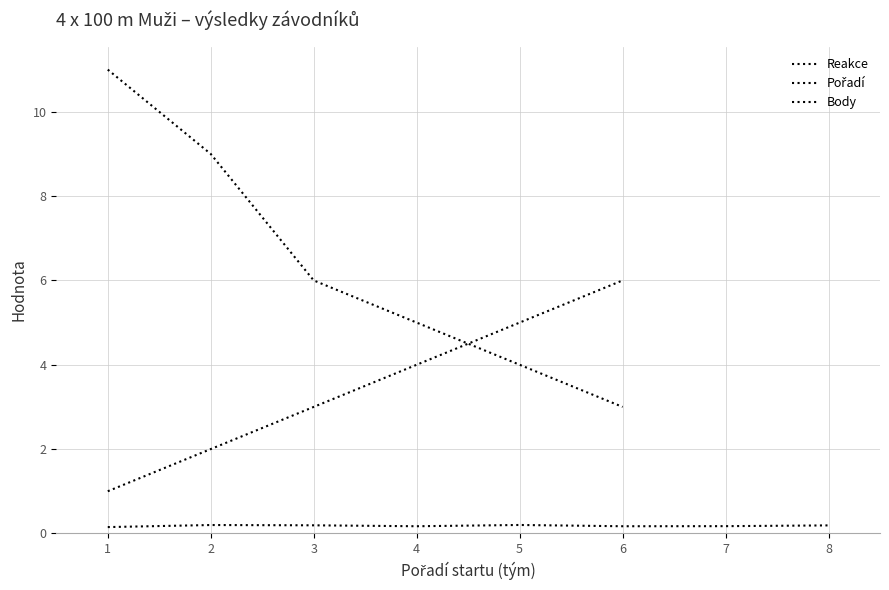

Is it true that Pořadí equals 6.0 at 6?

True